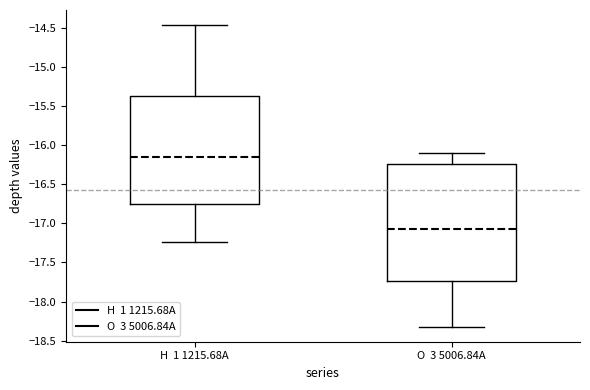

Reading left to right, transcribe this box plot: for each box, give where its median line is, the range the box spans, and where its two whiskers end, as read against the y-axis. The values are not printed on the chart, so give them approximately, as read against the axis.

H 1 1215.68A: median -16.15, box -16.75 to -15.35, whiskers -17.25 to -14.45
O 3 5006.84A: median -17.05, box -17.75 to -16.25, whiskers -18.30 to -16.10